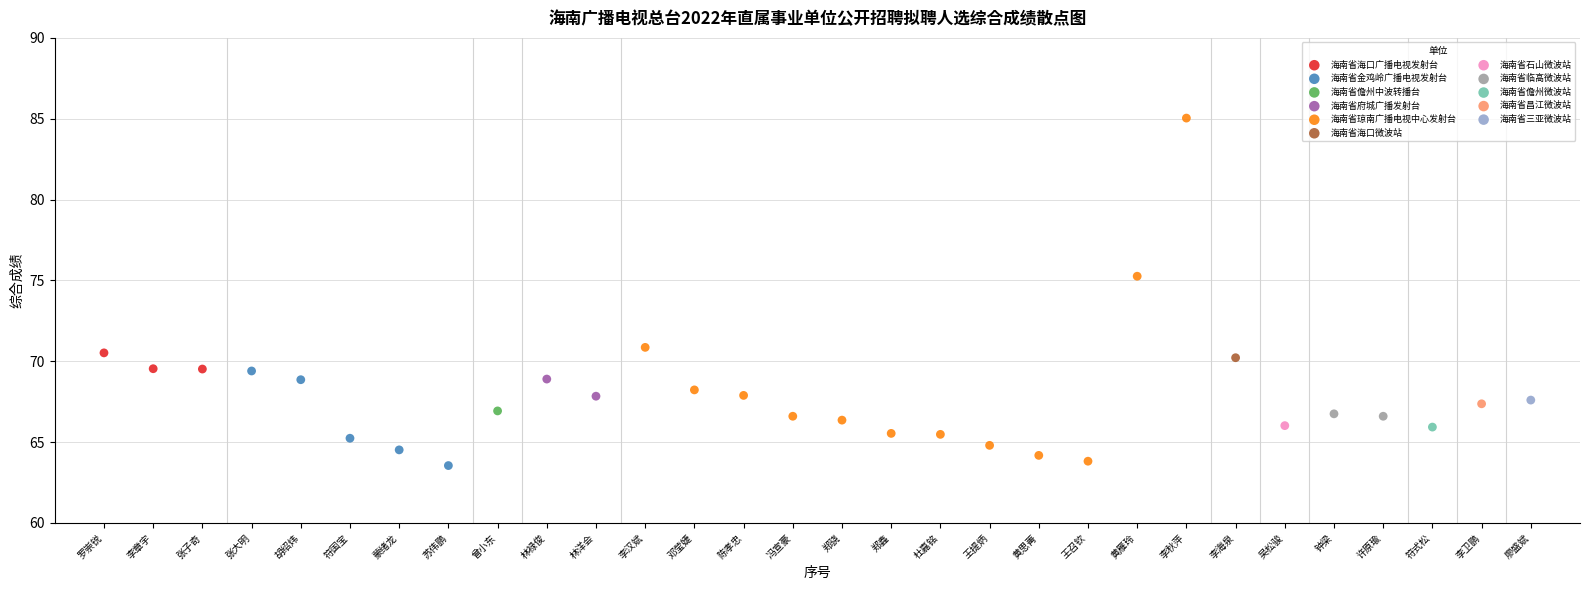

What are all the series names shown in the legend?

海南省海口广播电视发射台, 海南省金鸡岭广播电视发射台, 海南省儋州中波转播台, 海南省府城广播发射台, 海南省琼南广播电视中心发射台, 海南省海口微波站, 海南省石山微波站, 海南省临高微波站, 海南省儋州微波站, 海南省昌江微波站, 海南省三亚微波站